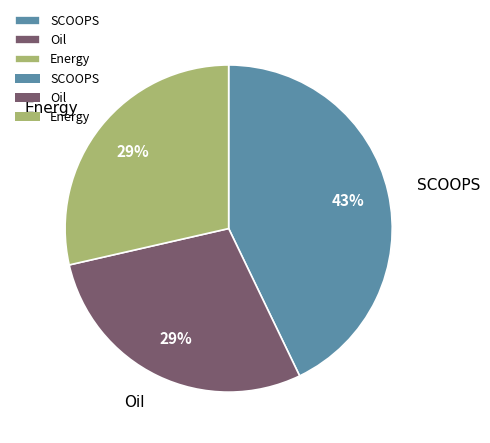

How many segments does this pie chart have?

3